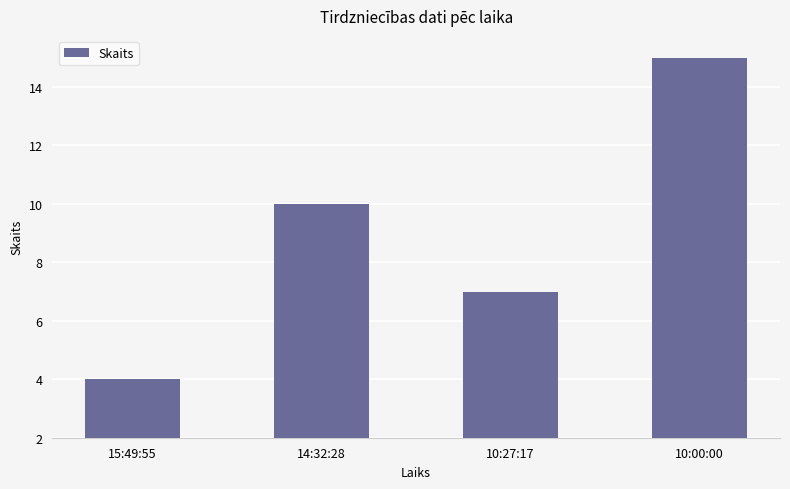

What is the minimum value shown in the chart?

4